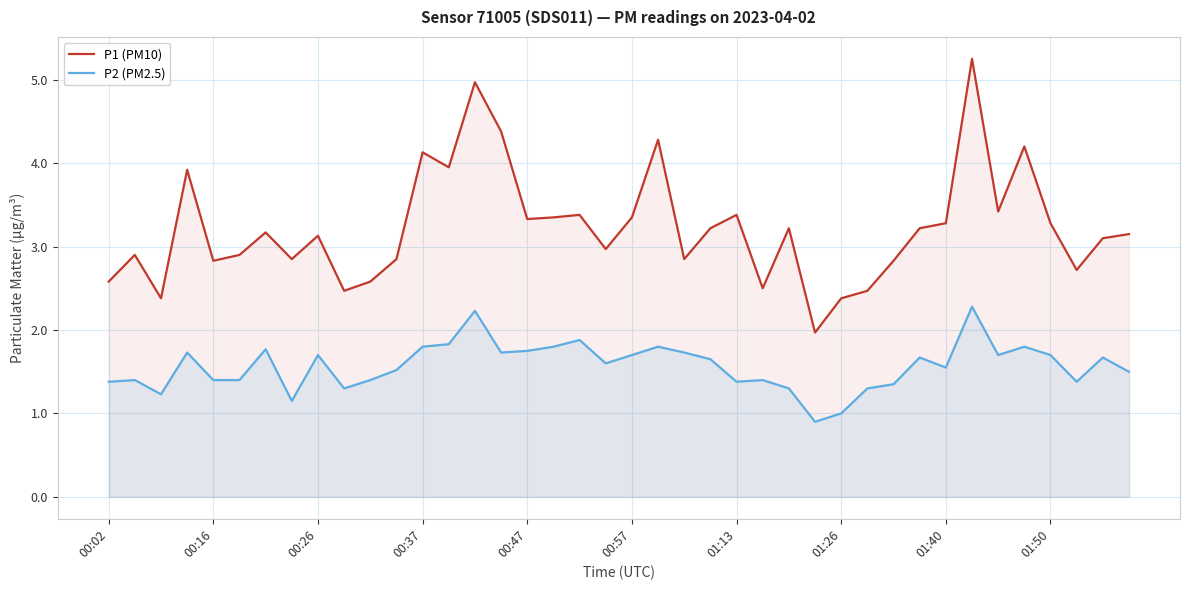

True or false: P2 (PM2.5) and P1 (PM10) cross at least once.

False